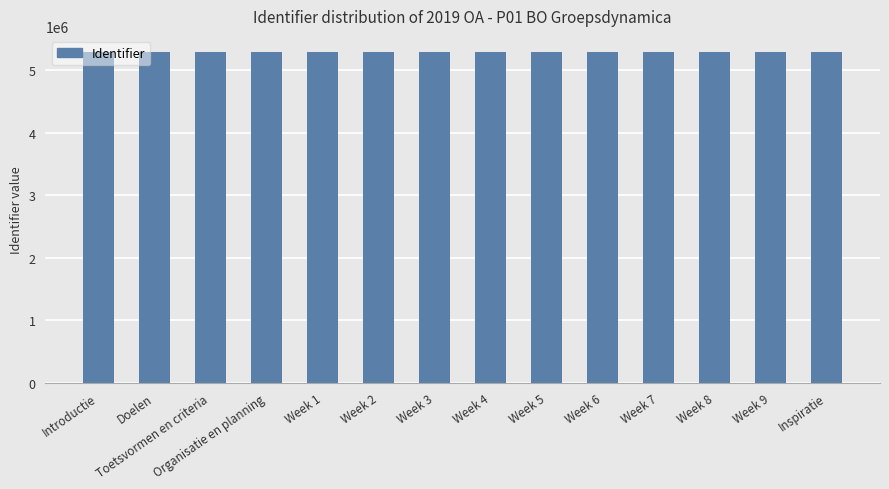

What is the difference between the values at Inspiratie and Week 2?

16